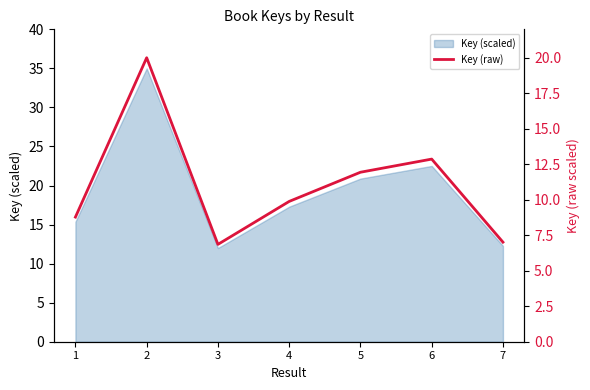

Is it true that the value at 2 is 20.0?

True